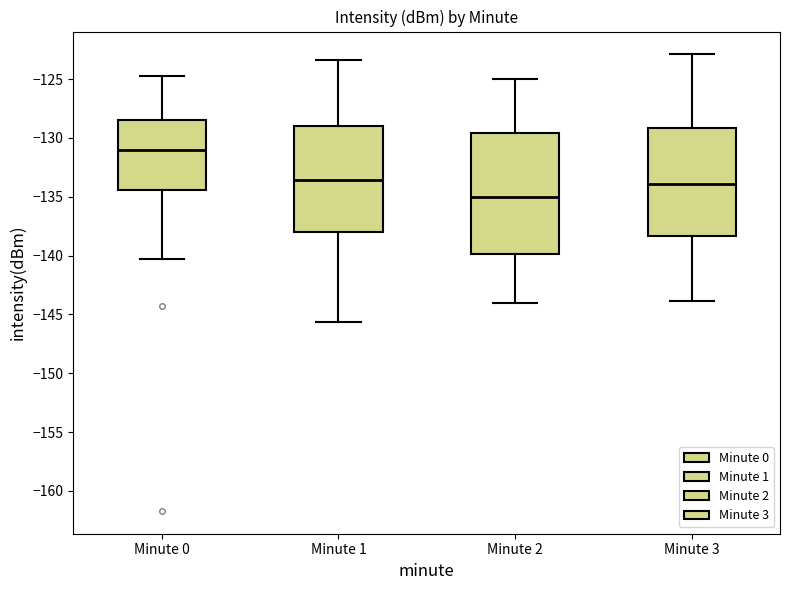

Reading left to right, read every box against the y-axis: the position of its median line, the range the box covers, and the ends of its whiskers. The values are not printed on the chart, so give them approximately, as read against the axis.

Minute 0: median -131.0, box -134.5 to -128.5, whiskers -140.5 to -124.5
Minute 1: median -133.5, box -138.0 to -129.0, whiskers -145.5 to -123.5
Minute 2: median -135.0, box -140.0 to -129.5, whiskers -144.0 to -125.0
Minute 3: median -134.0, box -138.5 to -129.0, whiskers -144.0 to -123.0